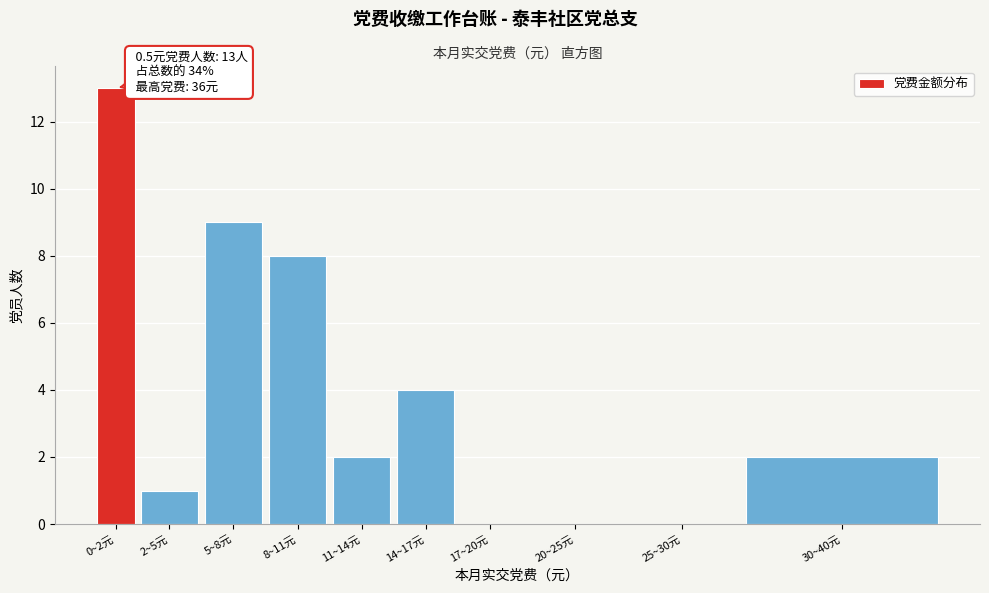

Reading left to right, transcribe all the data shown in this chart.

0~2元=13	2~5元=1	5~8元=9	8~11元=8	11~14元=2	14~17元=4	17~20元=0	20~25元=0	25~30元=0	30~40元=2